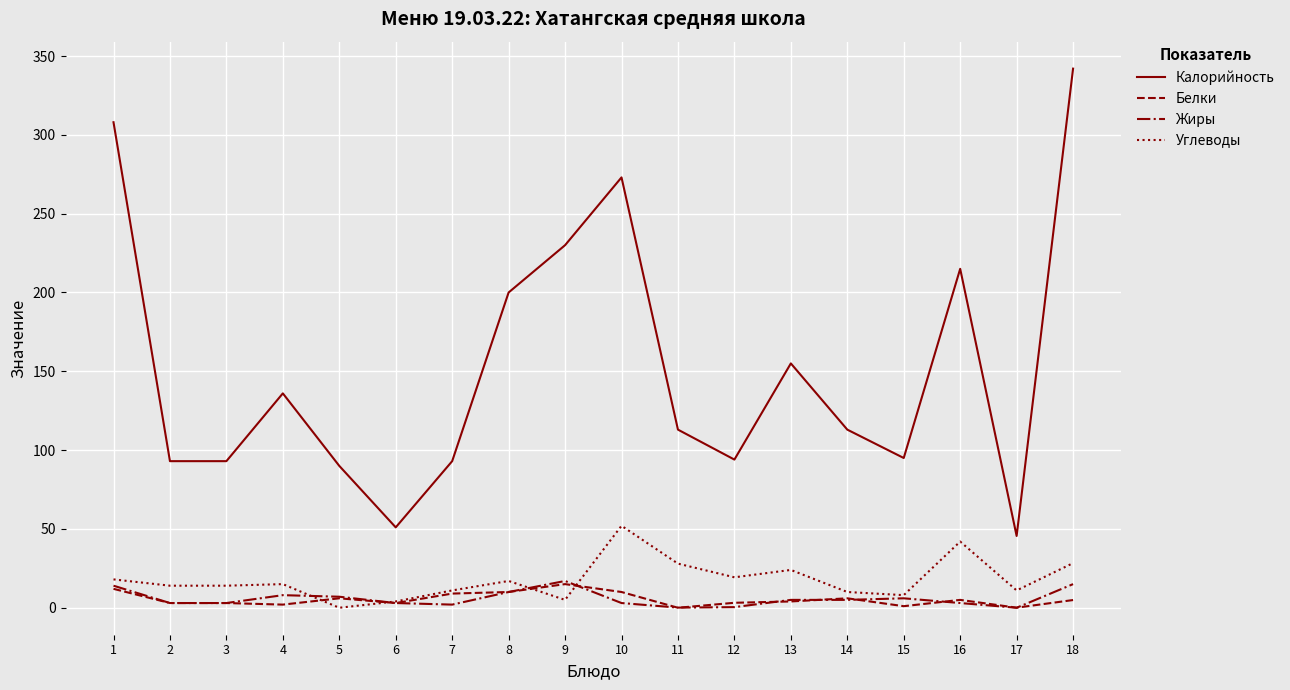

Which series has the largest total across all categories?

Калорийность